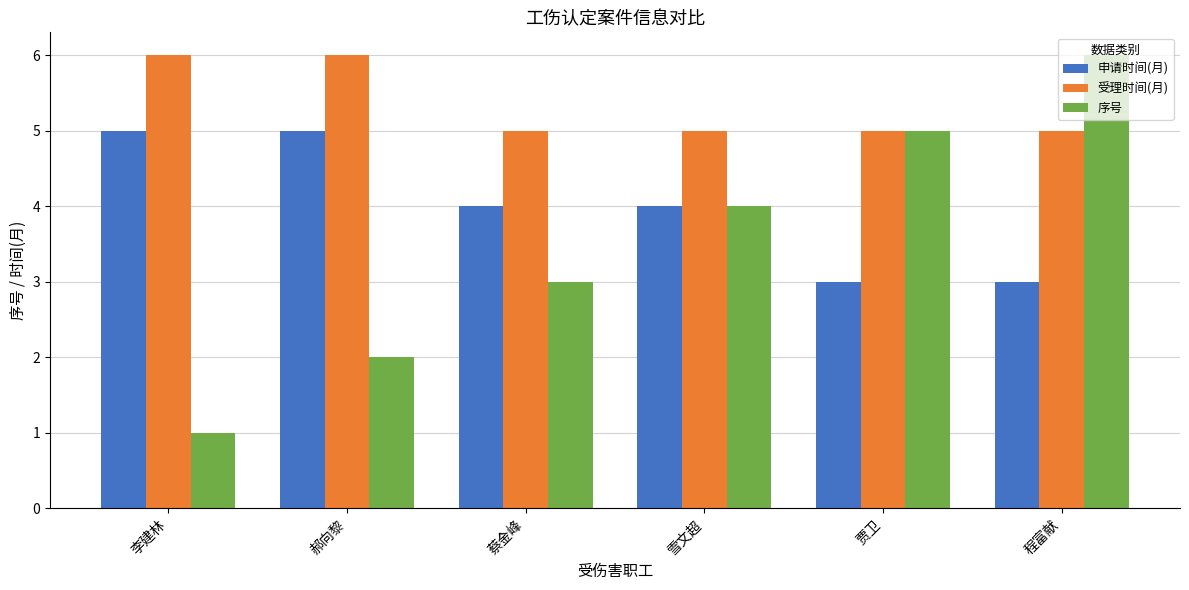

At which category does the chart reach its minimum across all series?

李建林